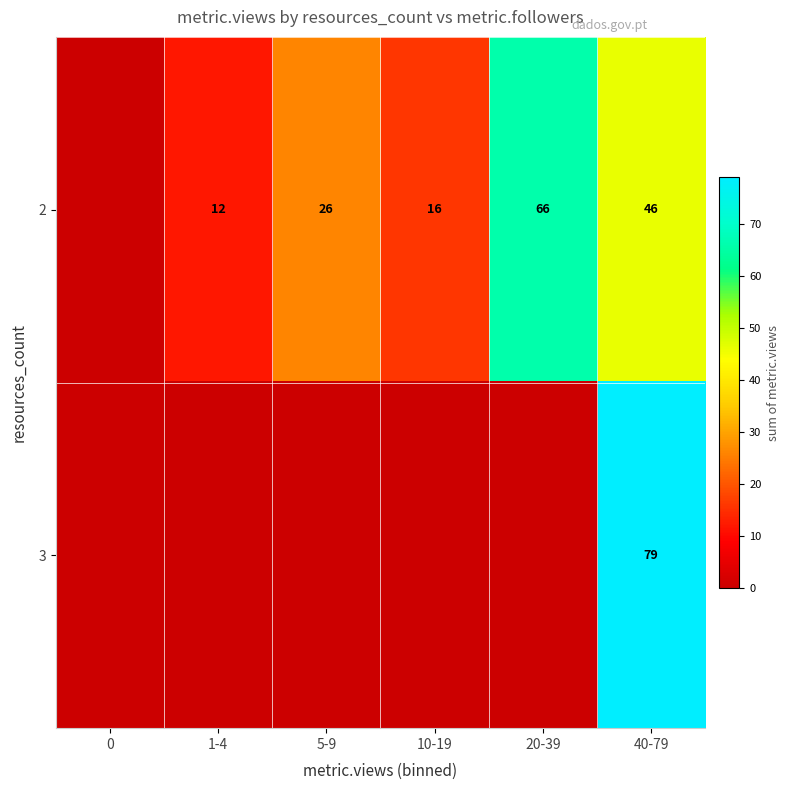

What is the difference between the 2 values at 1-4 and 20-39?

54